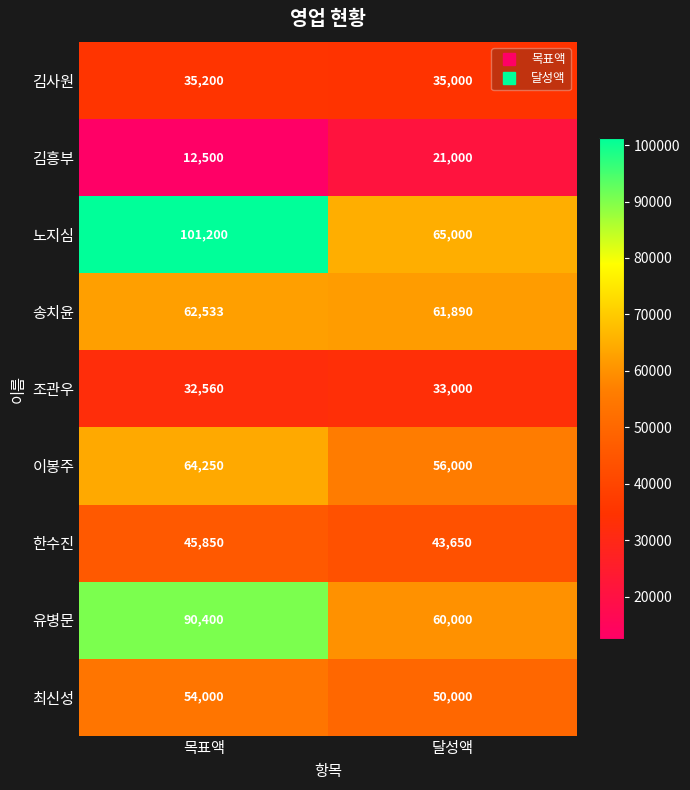

Which series changed the most between 목표액 and 달성액?

노지심